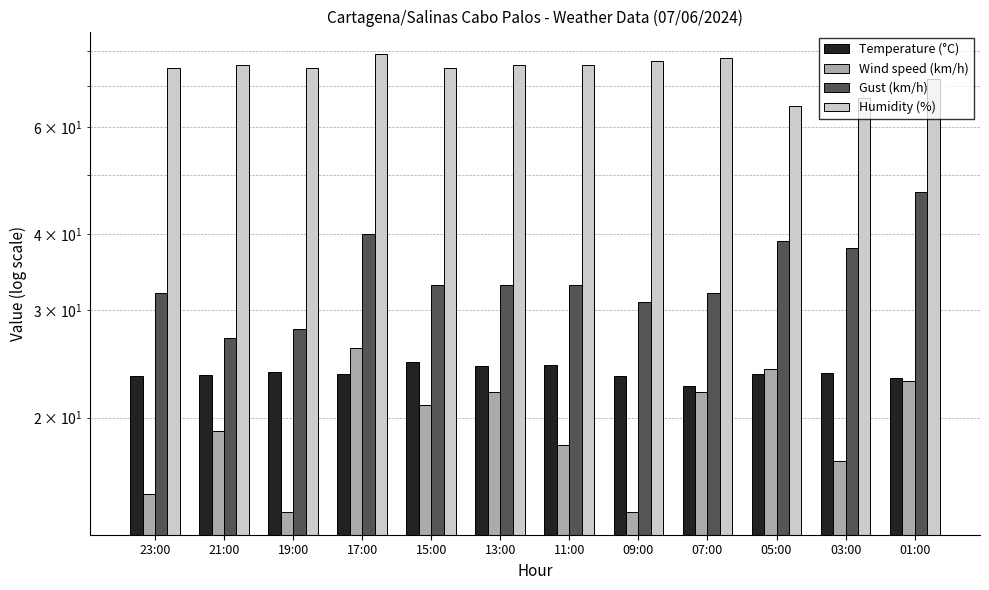

At which category does the chart reach its minimum across all series?

19:00